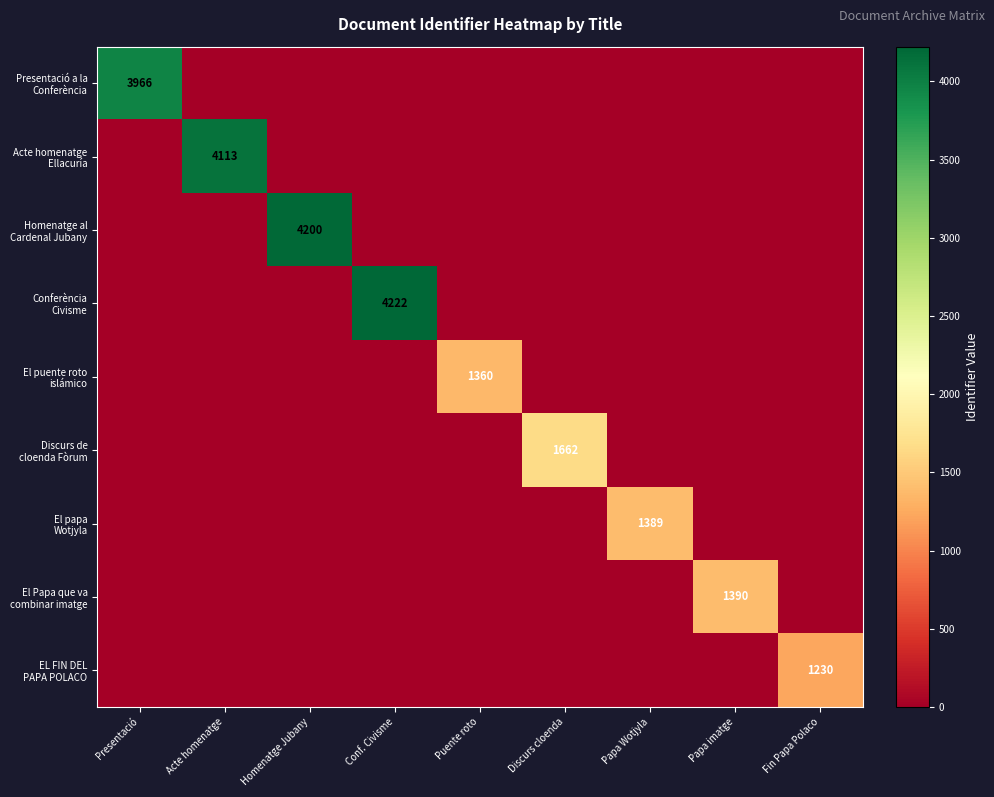

Rank the series by their maximum value, from highest to lowest.

Conferència Civisme, Homenatge al Cardenal Jubany, Acte homenatge Ellacuría, Presentació a la Conferència, Discurs de cloenda Fòrum, El Papa que va combinar imatge, El papa Wotjyla, El puente roto islámico, EL FIN DEL PAPA POLACO